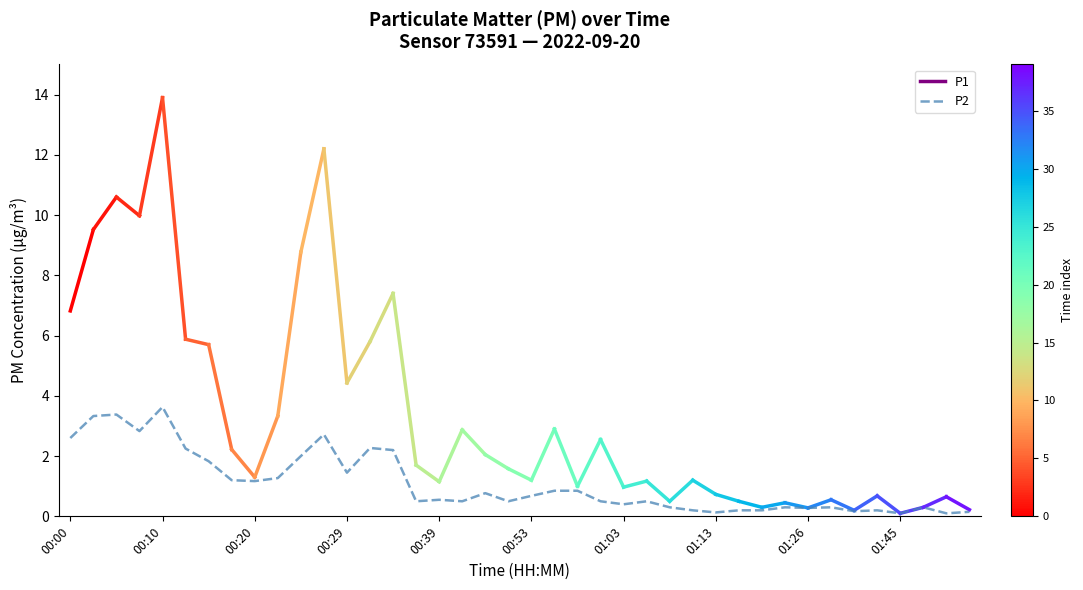

What is the maximum value shown in the chart?

3.6